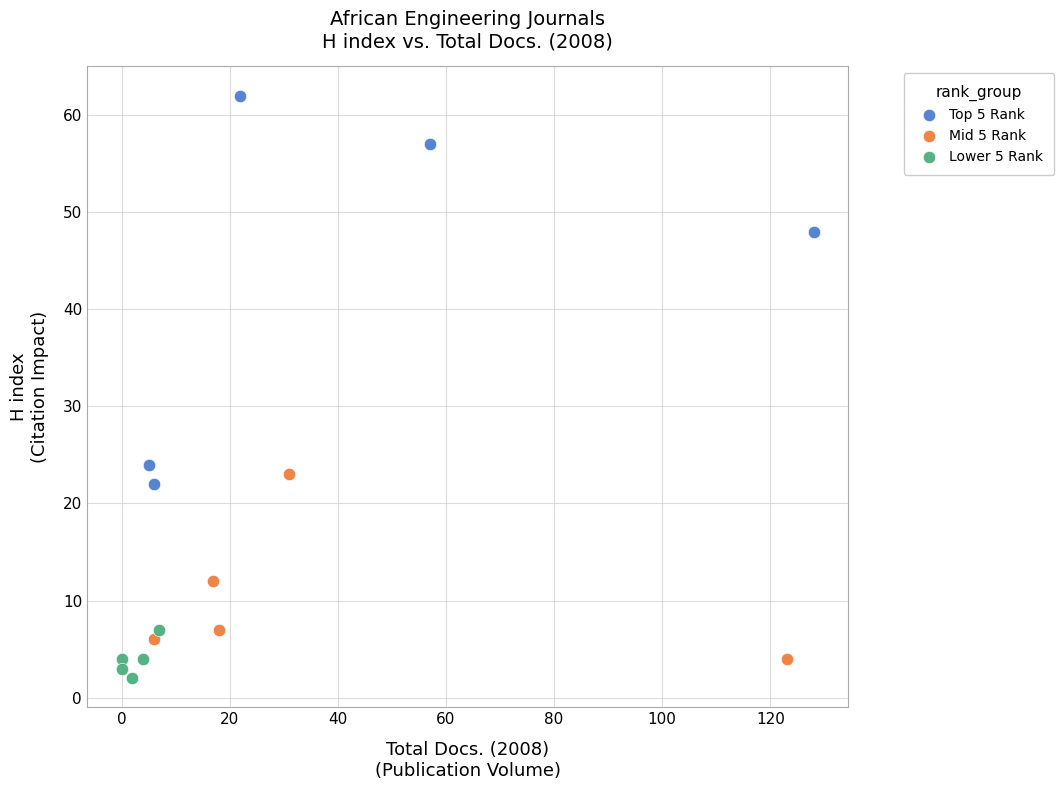

Which series has the largest Y range (max minus min)?

Top 5 Rank